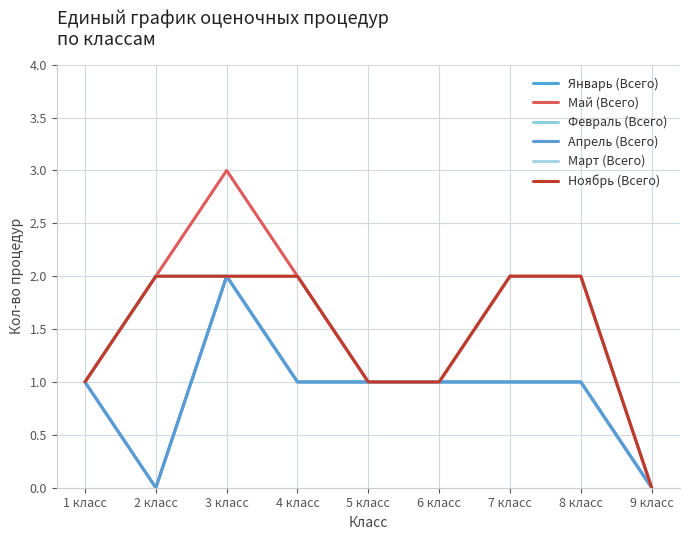

At how many categories does at least one series exceed 0?

8